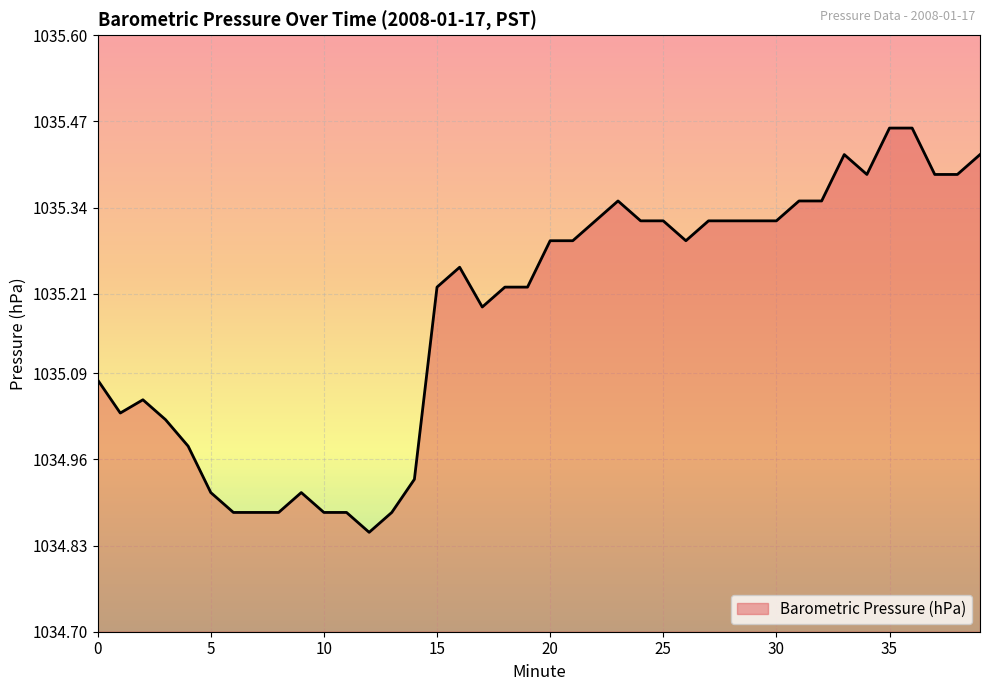

What is the difference between the maximum and minimum values?

0.6